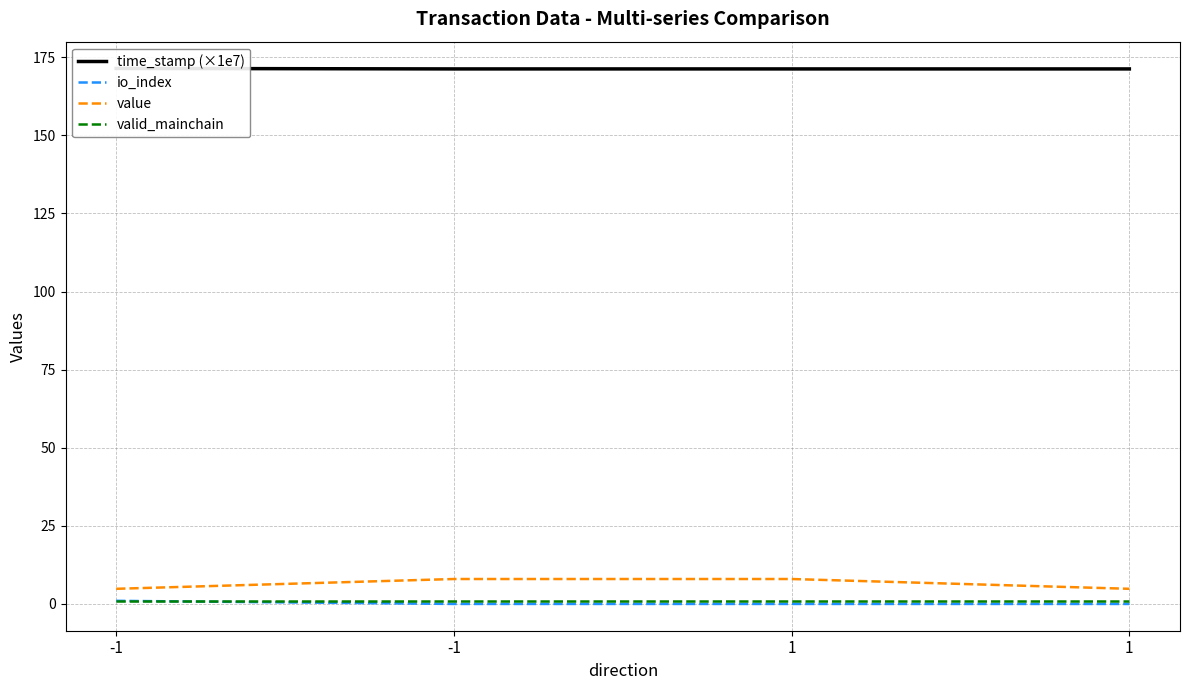

What is the maximum value for value?

8.0